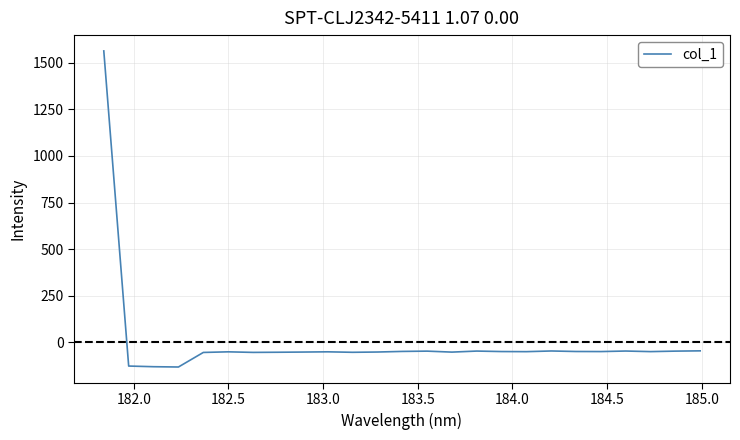

What is the greatest value displayed?

1563.6